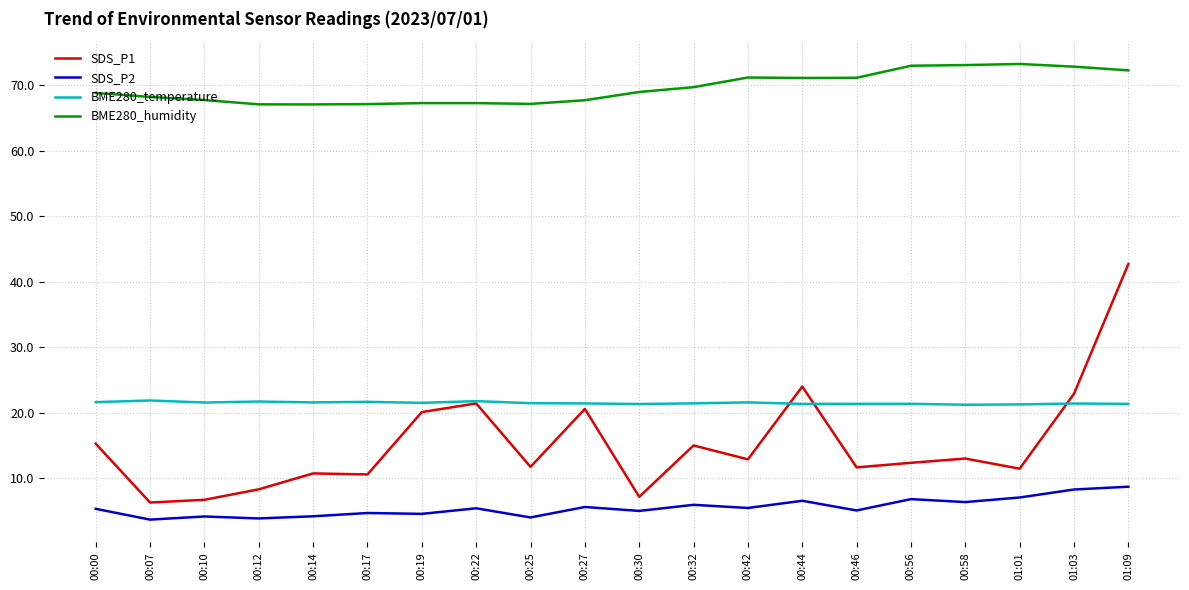

What position from the right is 00:17?

15